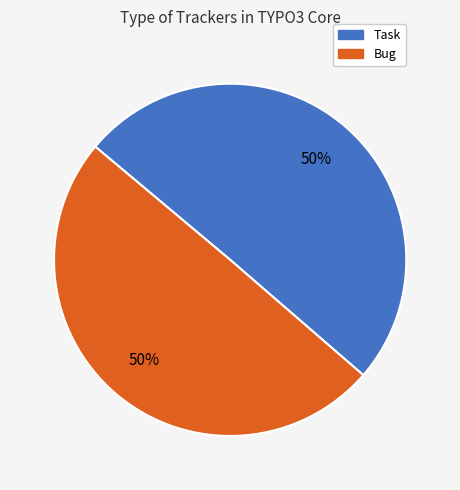

To the nearest percent, what portion does Bug represent?

50%